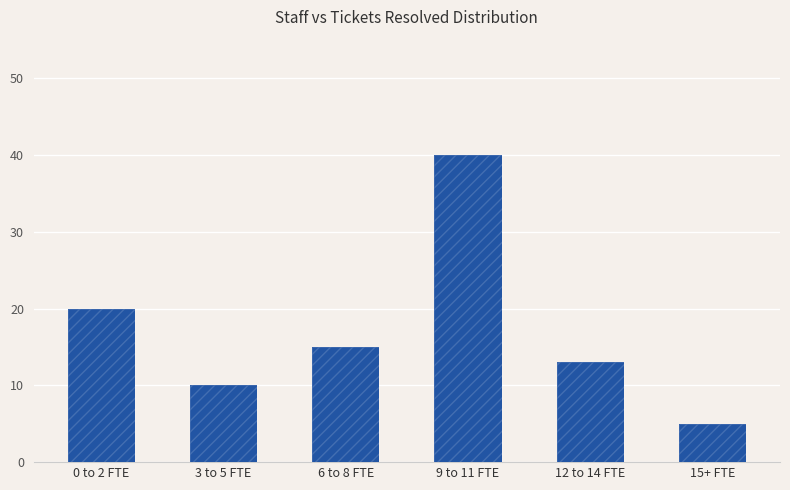

True or false: the data shows 10 at 3 to 5 FTE.

True